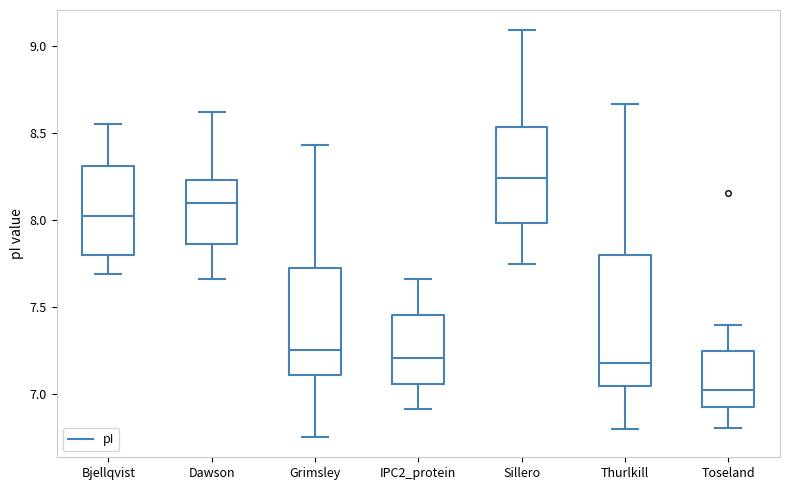

Comparing the boxes themselves (not the whiskers), which one is the tallest?

Thurlkill